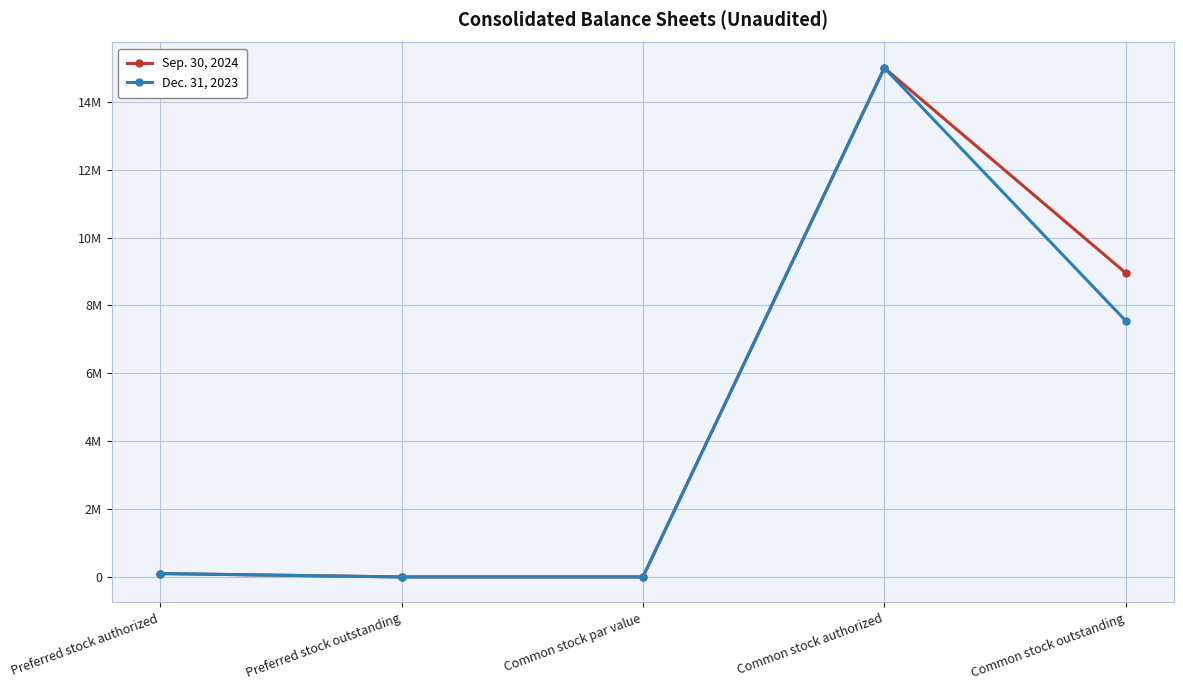

Reading right to left, list all the values displayed in this chart.

Sep. 30, 2024: 8959664	15000000	0	0	100000
Dec. 31, 2023: 7548217	15000000	0	0	100000